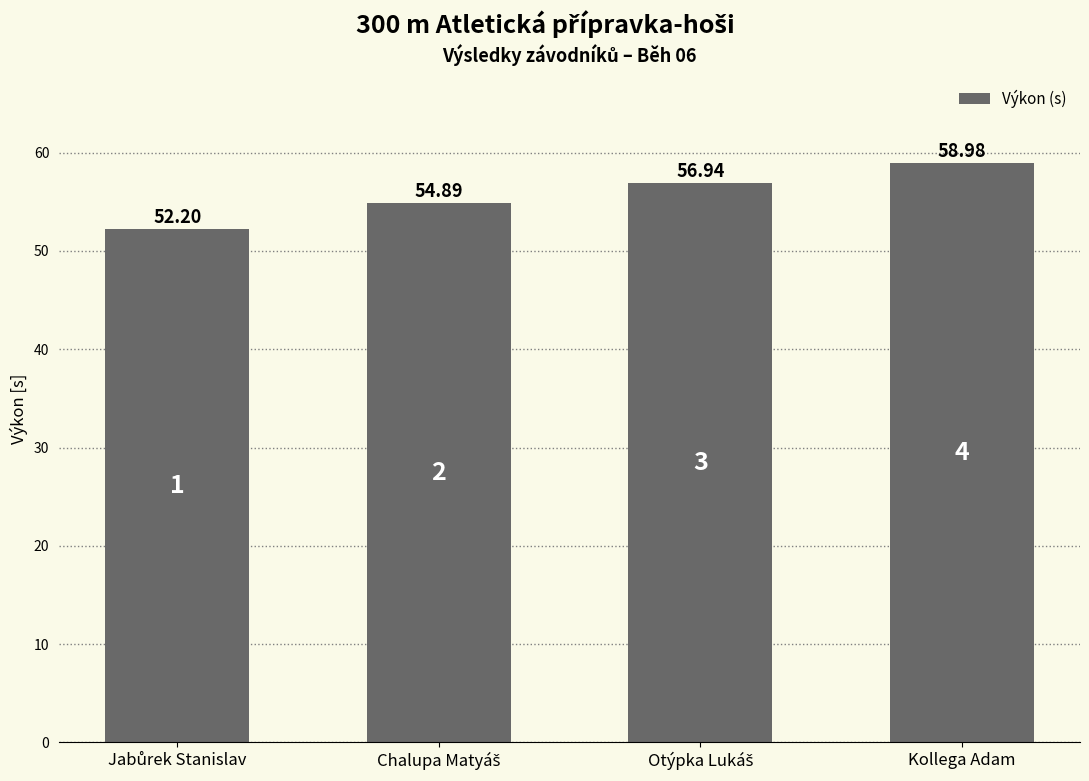

Which label corresponds to the largest value in the chart?

Kollega Adam